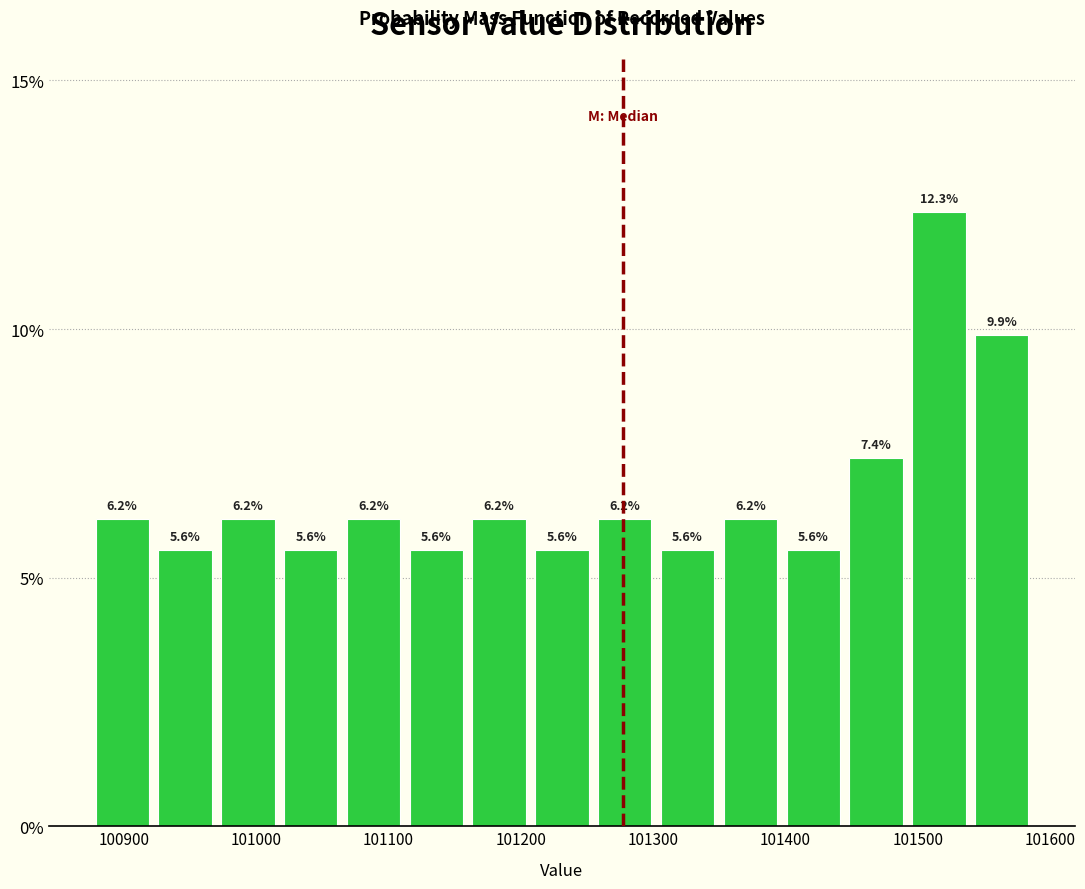

Reading left to right, list every bar in this chart as the range it spans on the x-axis followed by its height. The bar edges are not printed on the chart, so give them approximately, as read against the axis.

100880 to 100920: 6.2
100920 to 100970: 5.6
100970 to 101020: 6.2
101020 to 101060: 5.6
101060 to 101110: 6.2
101110 to 101160: 5.6
101160 to 101210: 6.2
101210 to 101250: 5.6
101250 to 101300: 6.2
101300 to 101350: 5.6
101350 to 101400: 6.2
101400 to 101440: 5.6
101440 to 101490: 7.4
101490 to 101540: 12.3
101540 to 101590: 9.9